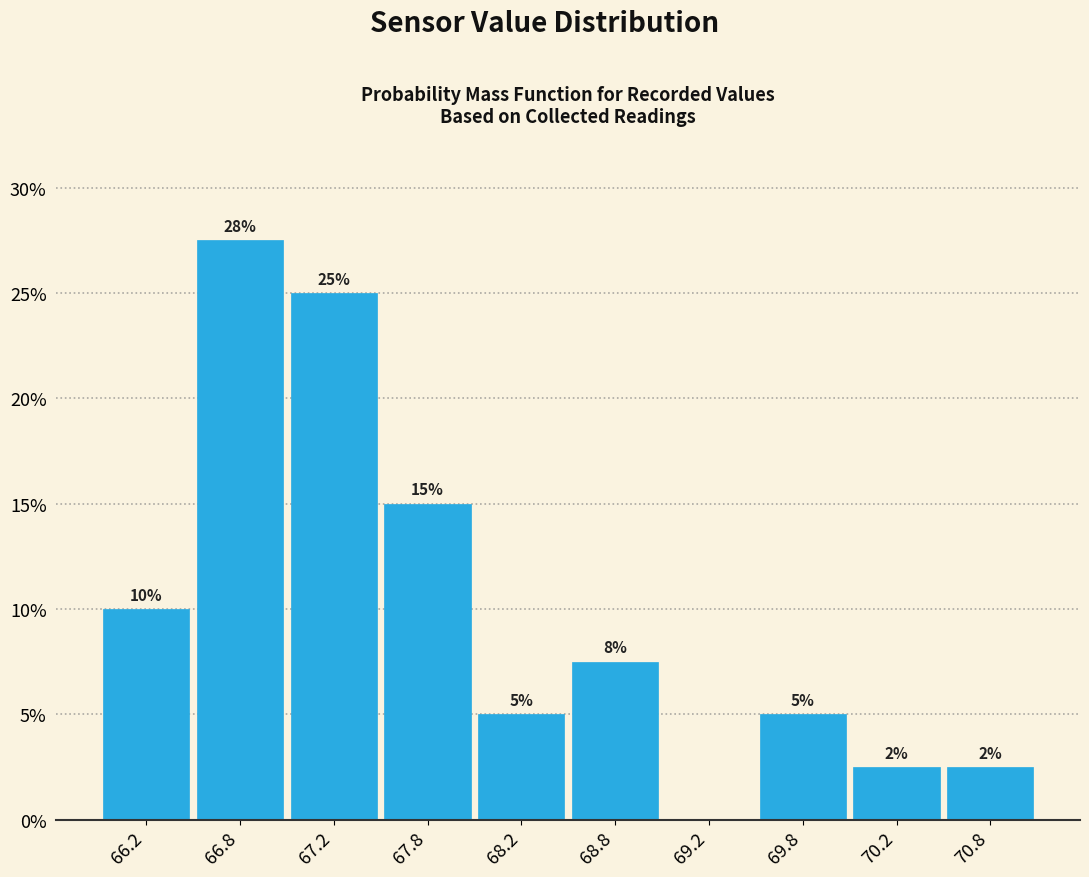

Over which range of the x-axis is the bar tallest?

66.5 to 67.0